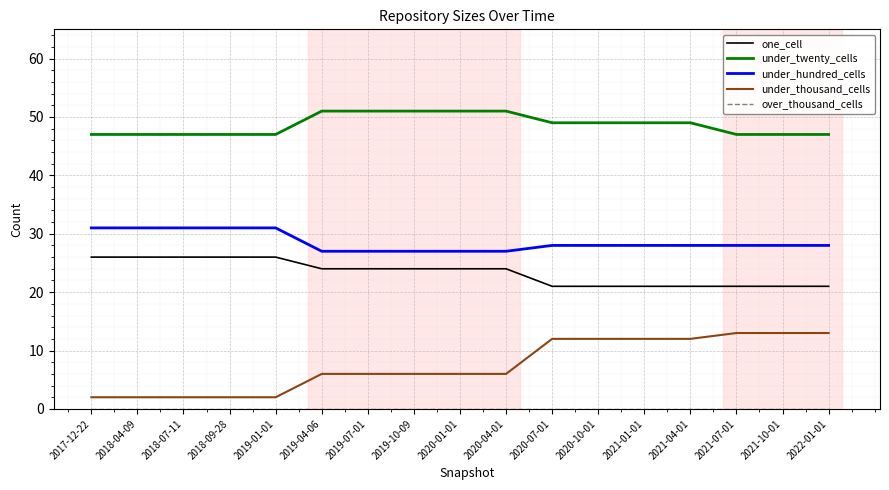

True or false: under_hundred_cells and under_twenty_cells intersect in this chart.

False